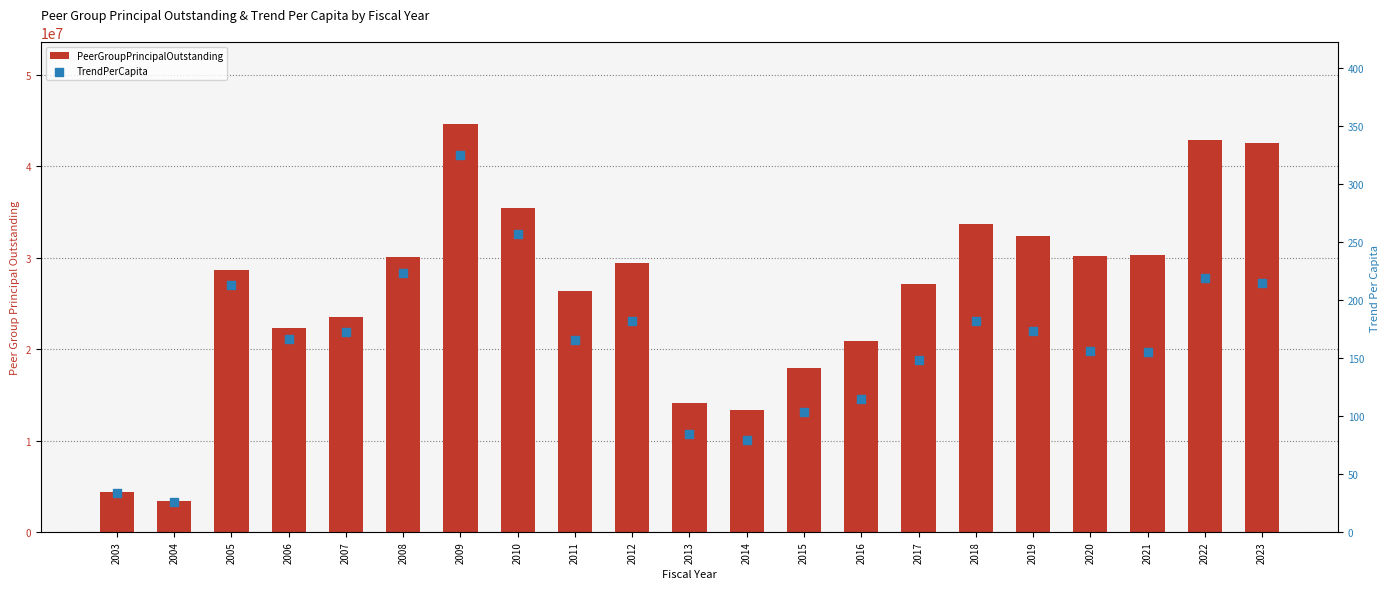

Is the value of TrendPerCapita at 2012 greater than the value of PeerGroupPrincipalOutstanding at 2016?

No